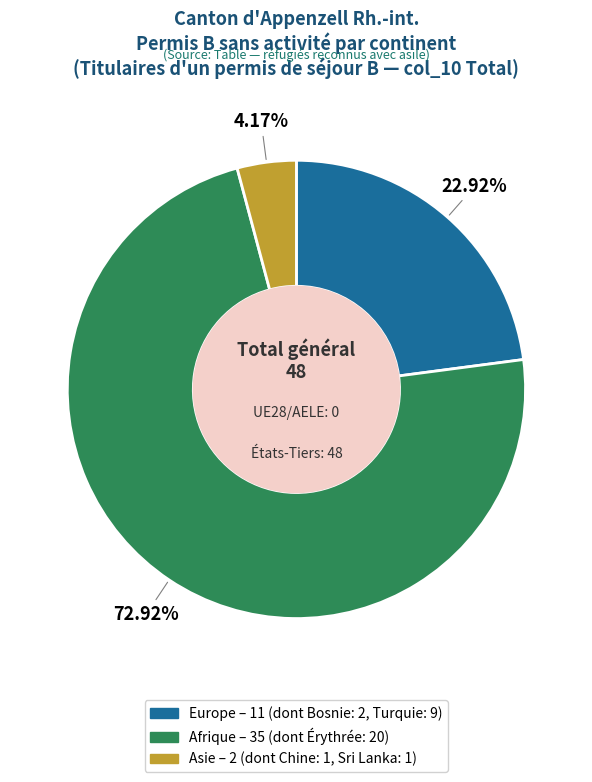

Is it true that Europe is 16% of the pie?

False